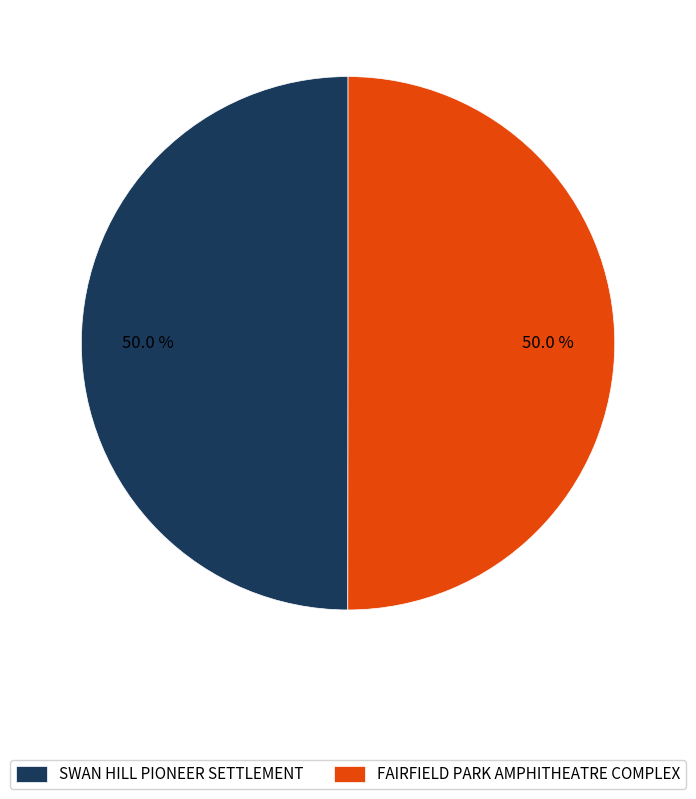

Approximately how many times larger is the value at FAIRFIELD PARK AMPHITHEATRE COMPLEX compared to SWAN HILL PIONEER SETTLEMENT?

1.0